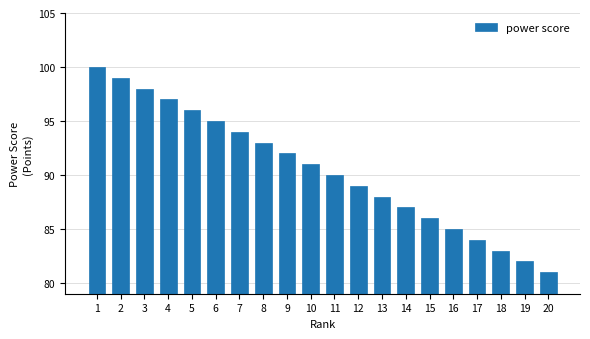

Does the chart contain stacked bars?

No